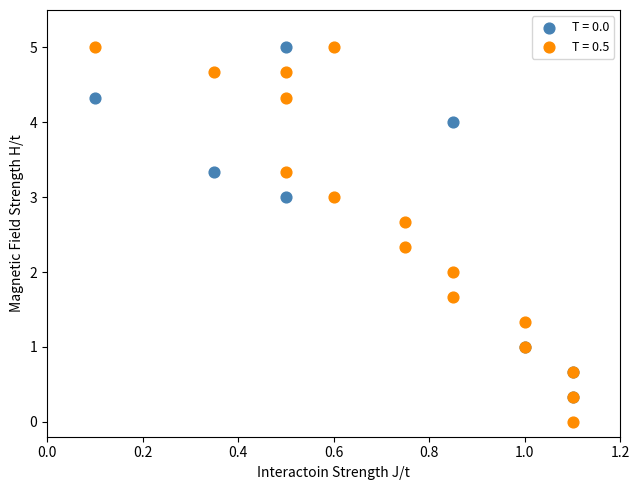

What are all the series names shown in the legend?

T = 0.0, T = 0.5